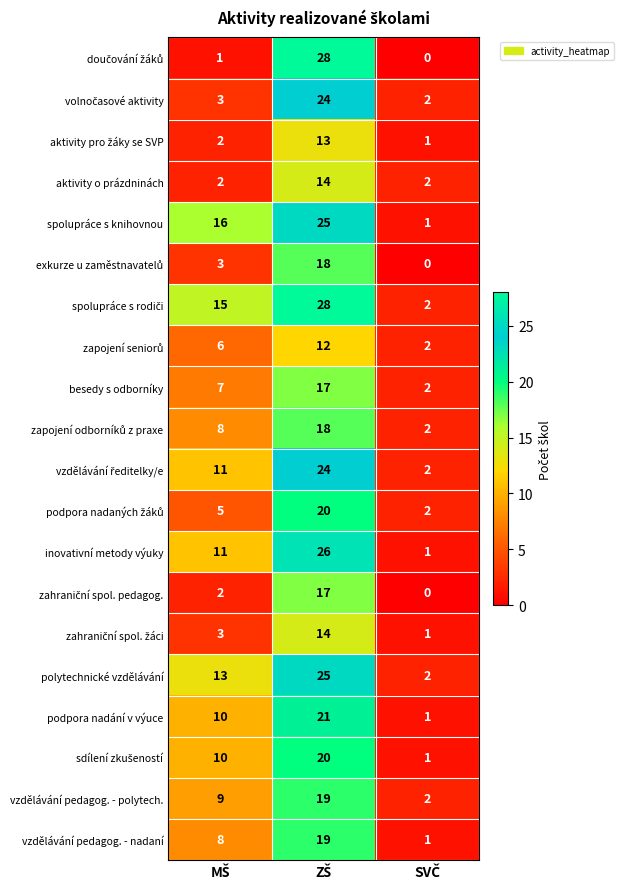

What is the greatest value displayed?

28